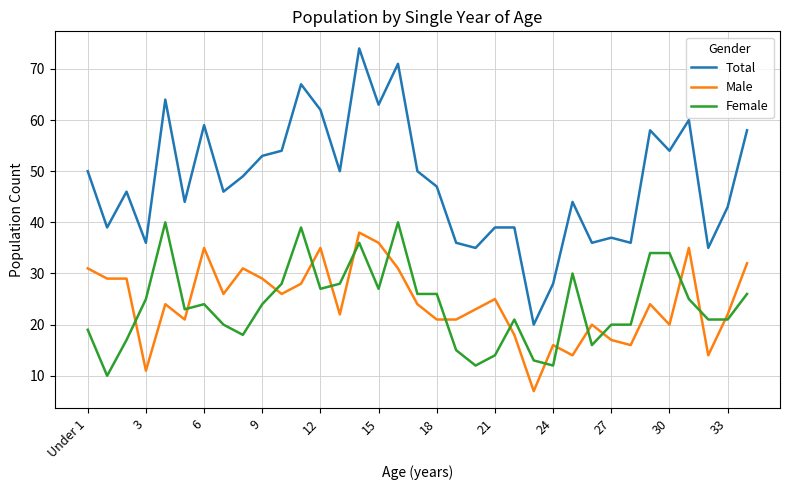

What is the maximum value for Female?

40